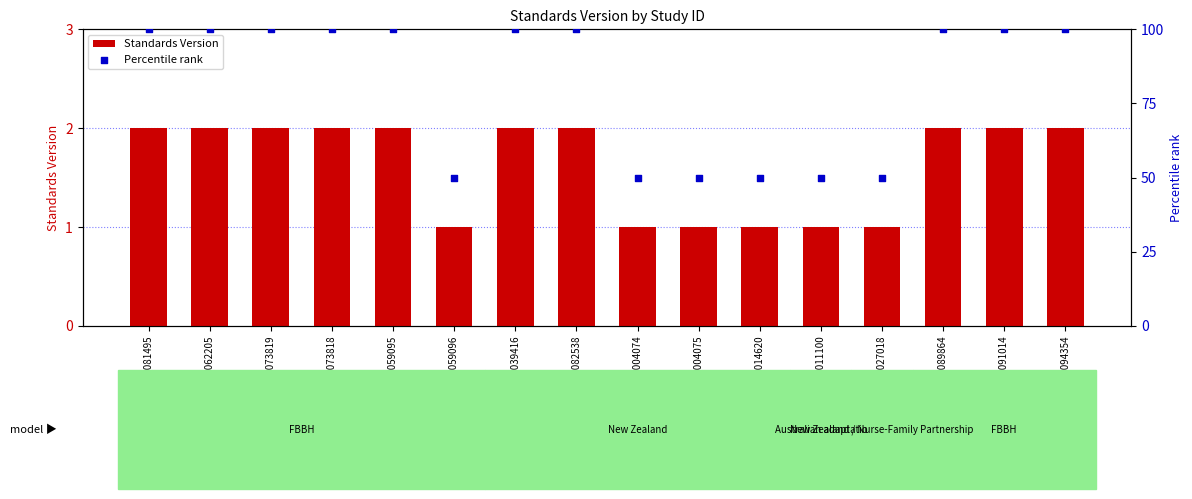

At which category is the sum across all series the highest?

WWHV081495